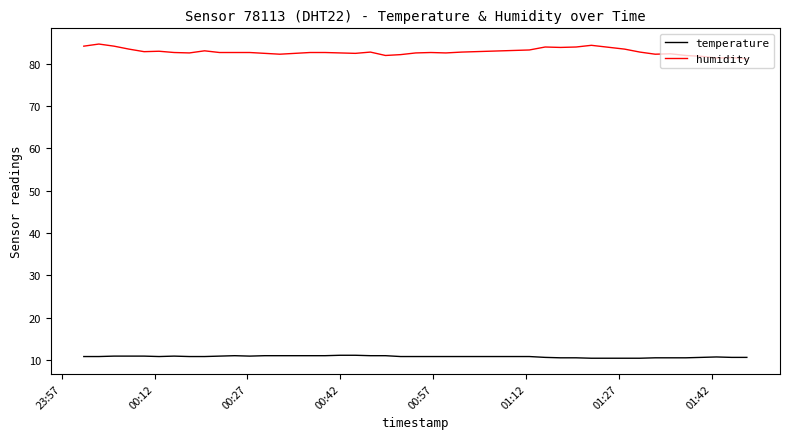

True or false: temperature and humidity intersect in this chart.

False